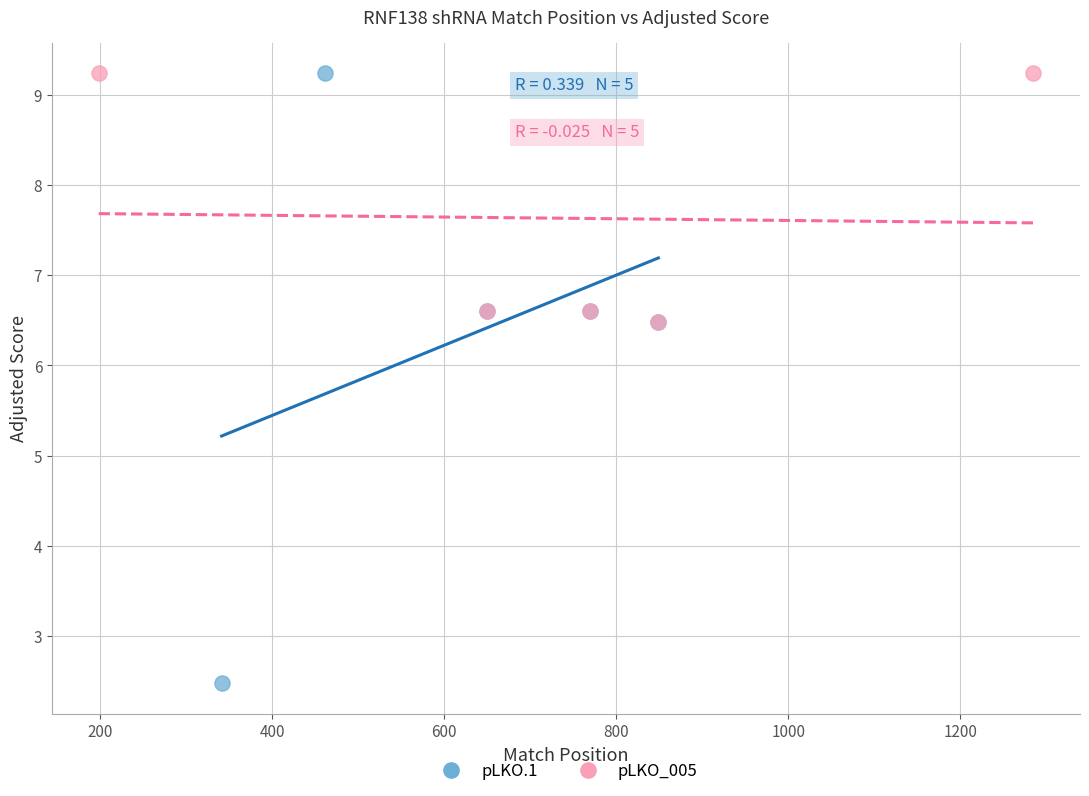

Which series has the widest spread of Y values?

pLKO.1